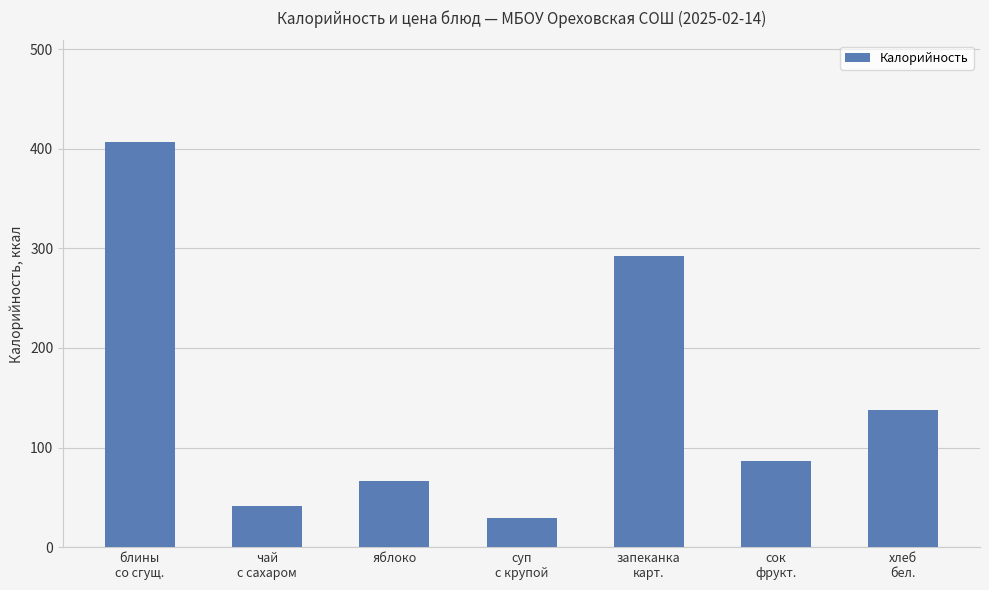

What is the sum of all values?

1059